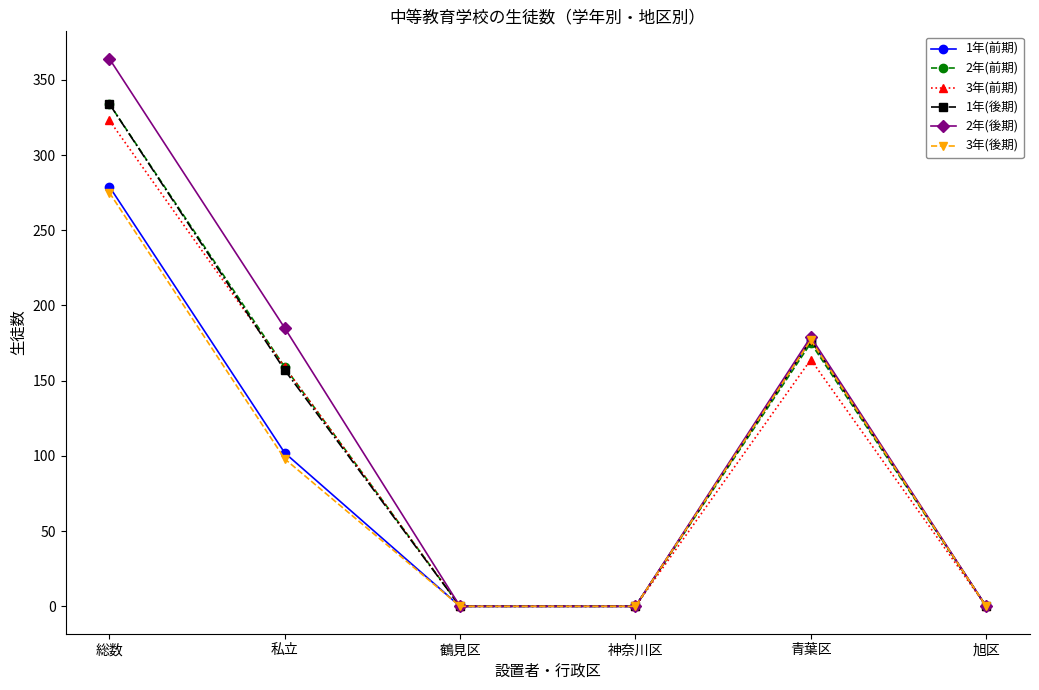

Is the value of 1年(後期) at 総数 greater than the value of 3年(後期) at 神奈川区?

Yes